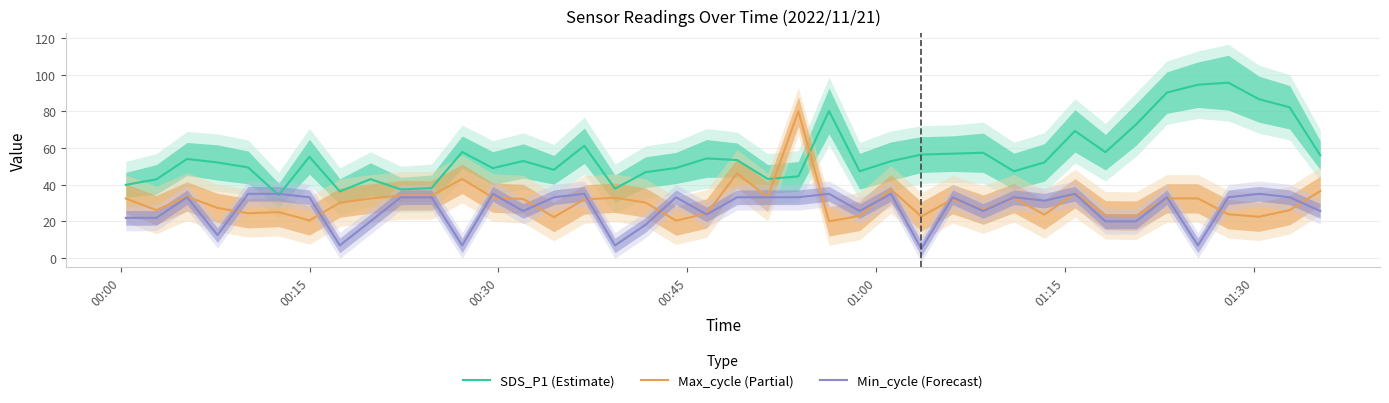

What is the minimum value shown in the chart?

5.0